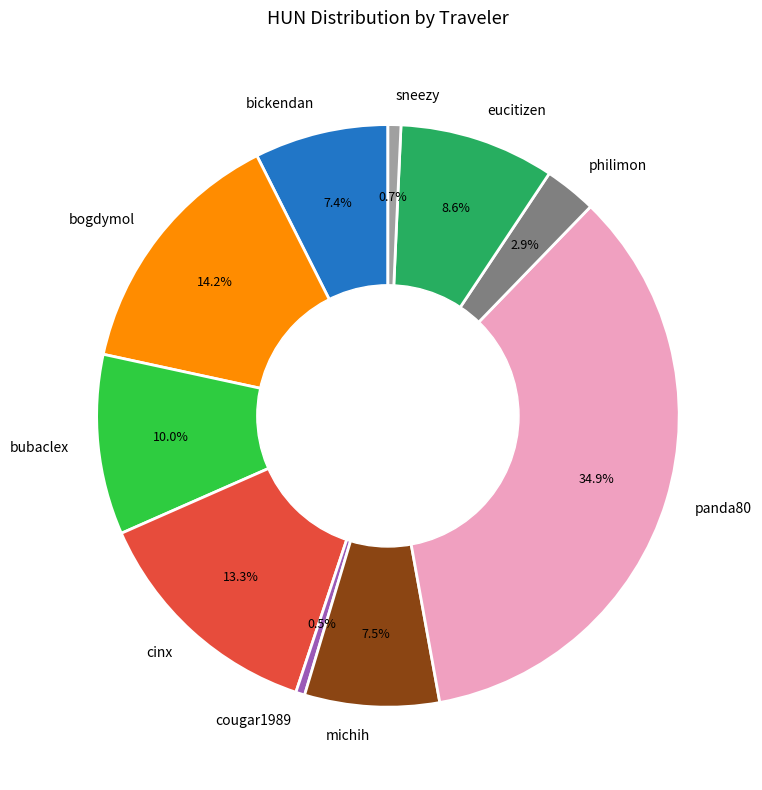

Which category has the biggest portion of the pie?

panda80